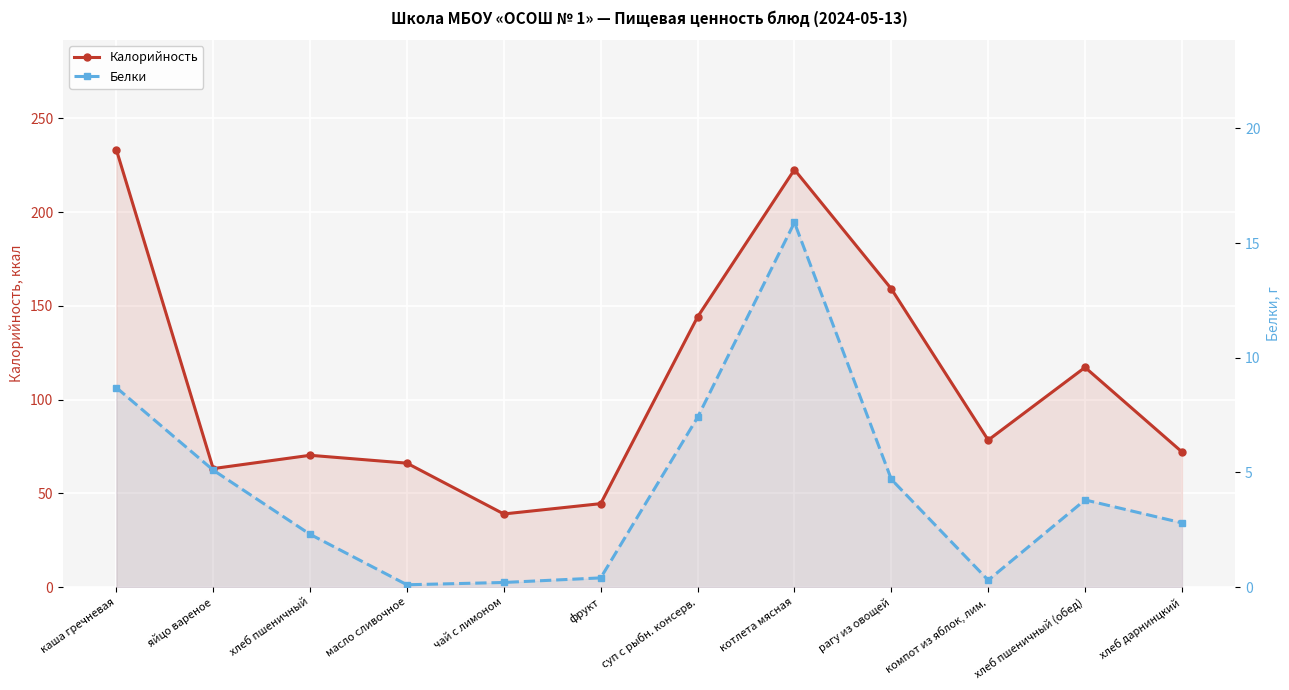

What is the spread (max minus min) of values at суп с рыбн. консерв.?

136.7